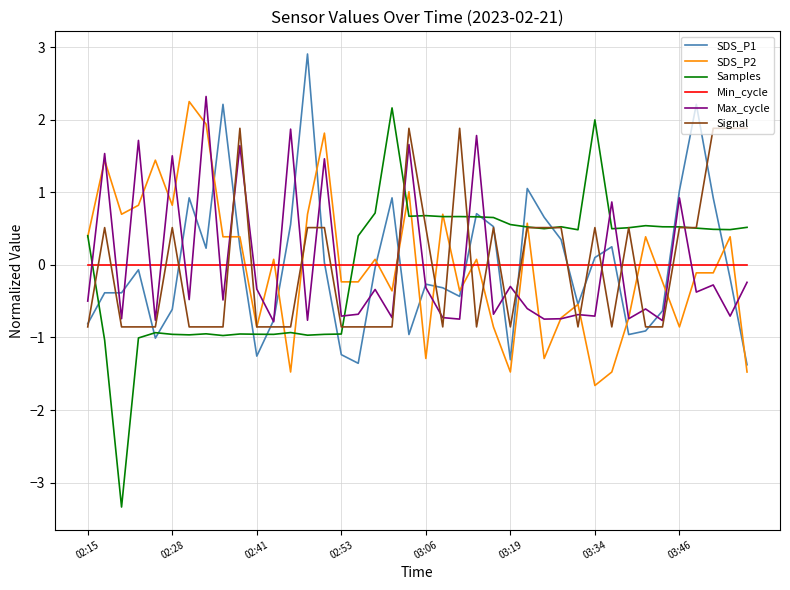

What is the minimum value shown in the chart?

-3.3